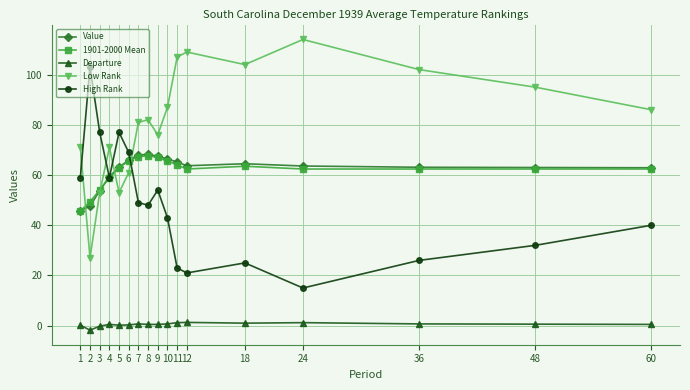

True or false: Low Rank has more than 2 points higher than both neighbors.

True